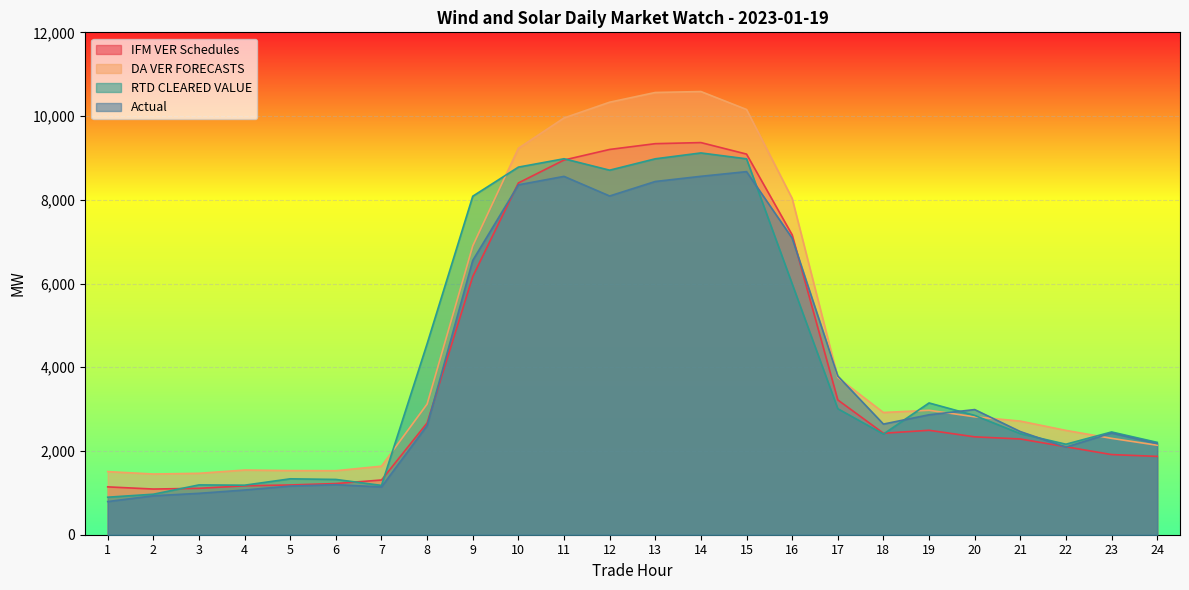

What is the difference between the highest and lowest values at 20?

651.5